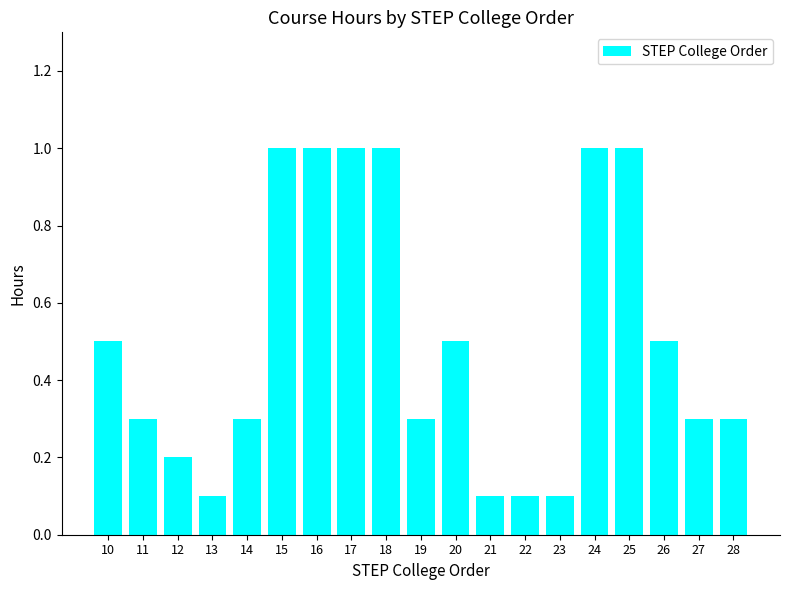

What is the difference between the values at 18 and 12?

0.8